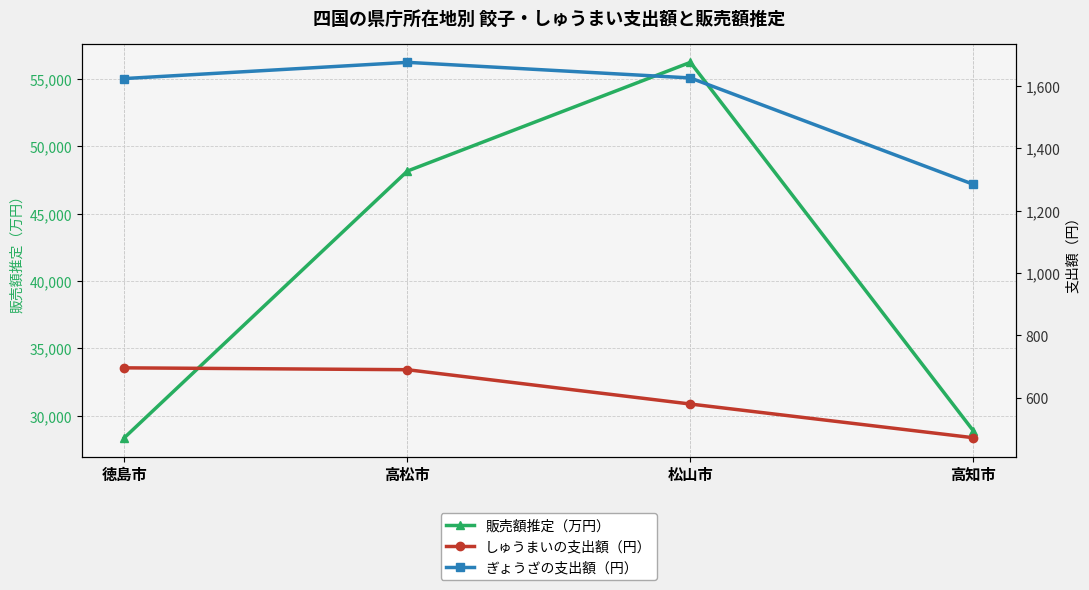

What is the difference between the second highest and minimum values in the 販売額推定（万円） series?

19795